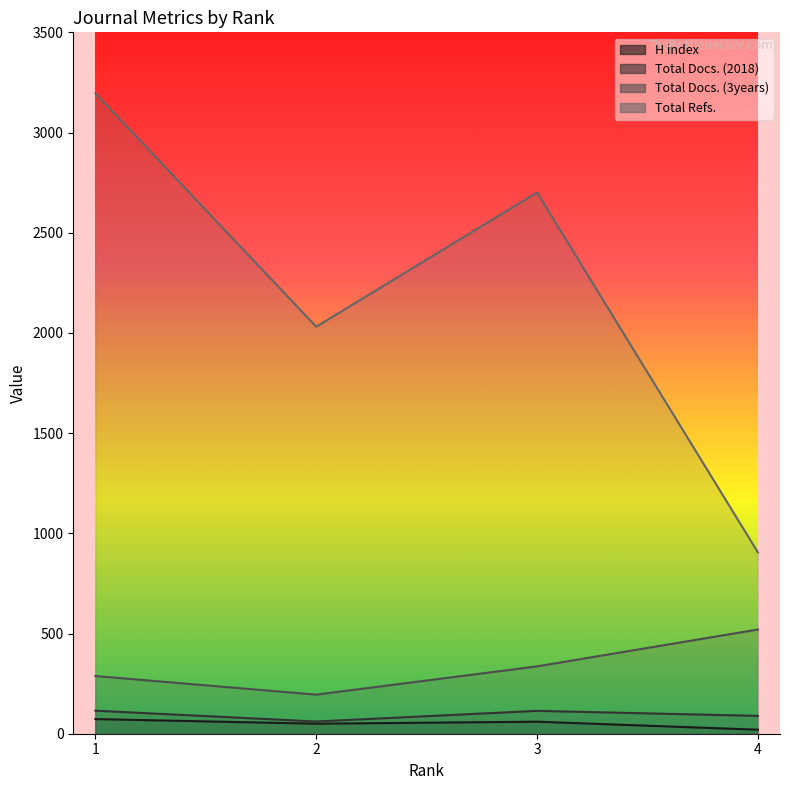

What is the difference between the highest and lowest values at 1?

3123